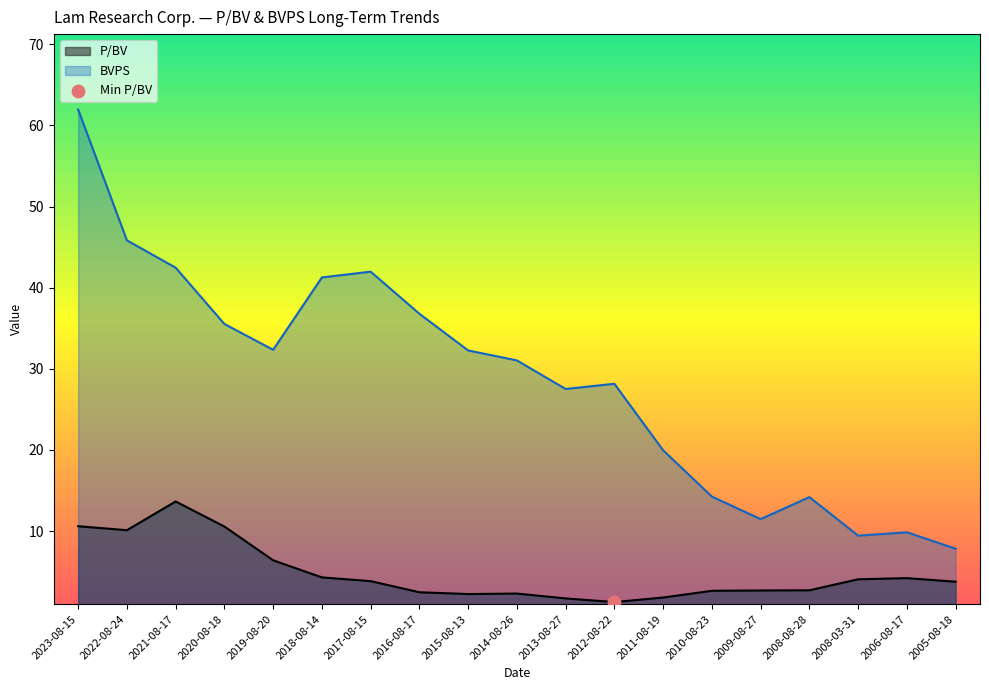

At how many categories does at least one series exceed 11?

16